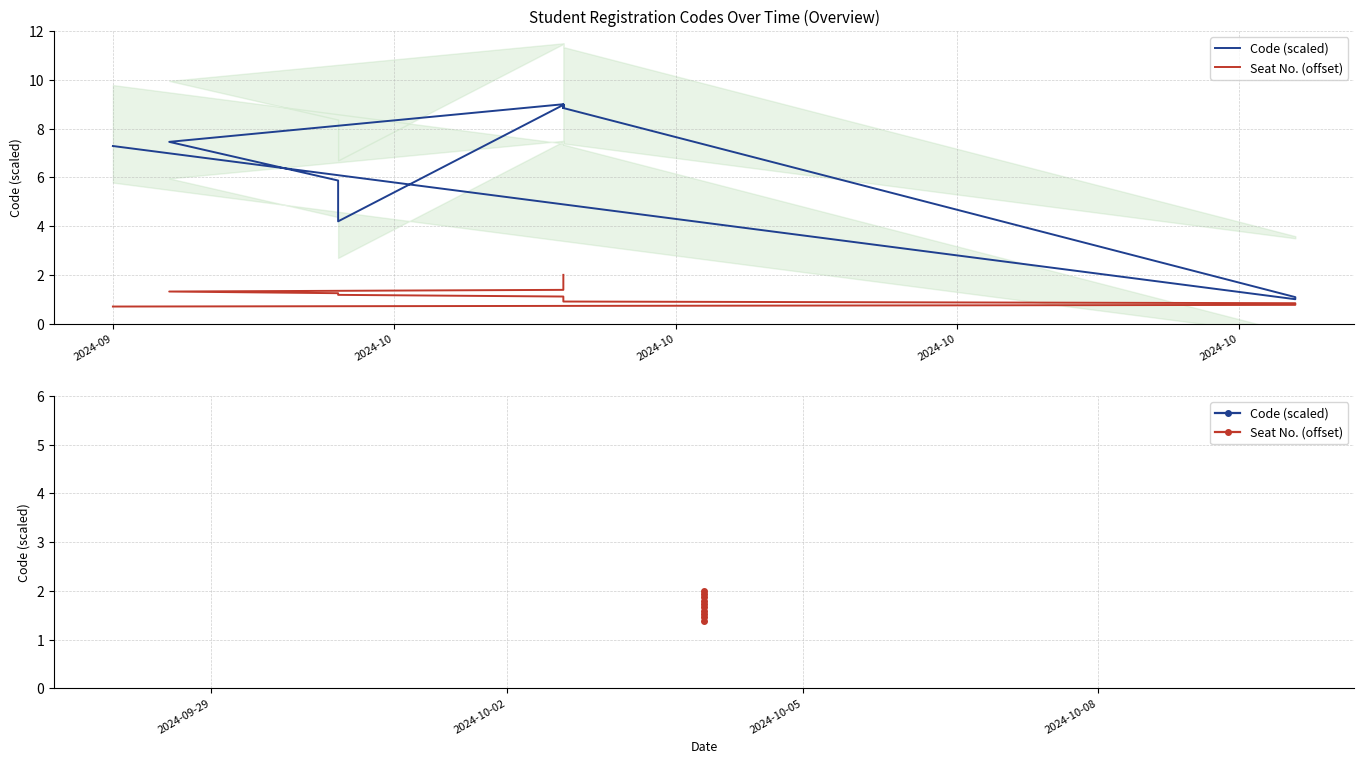

What is the value of the Code (scaled) point at the 5th from the left?

8.9